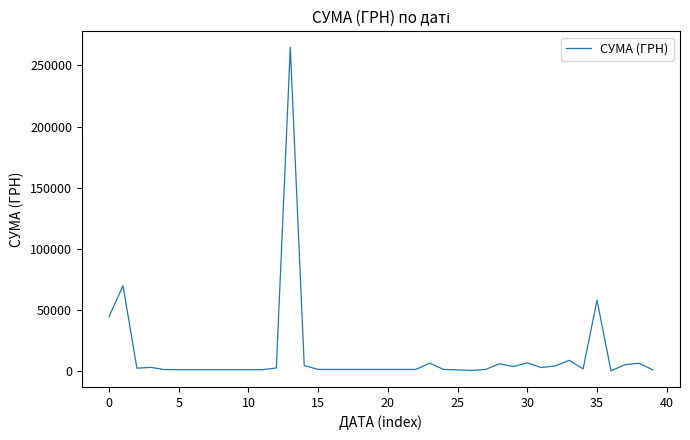

True or false: the data has more than 1 interior local peaks.

True